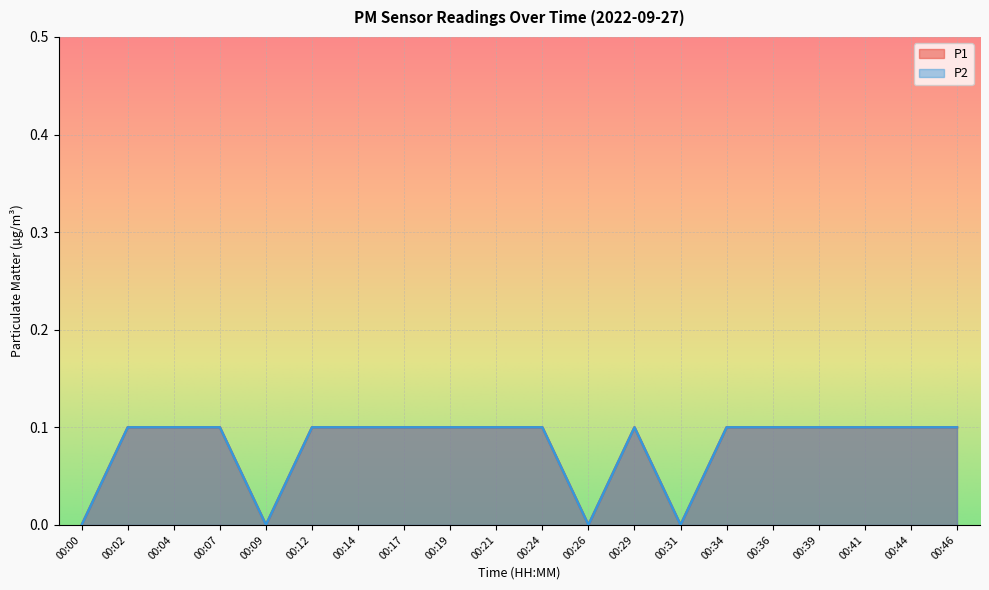

What is the maximum value for P1?

0.1